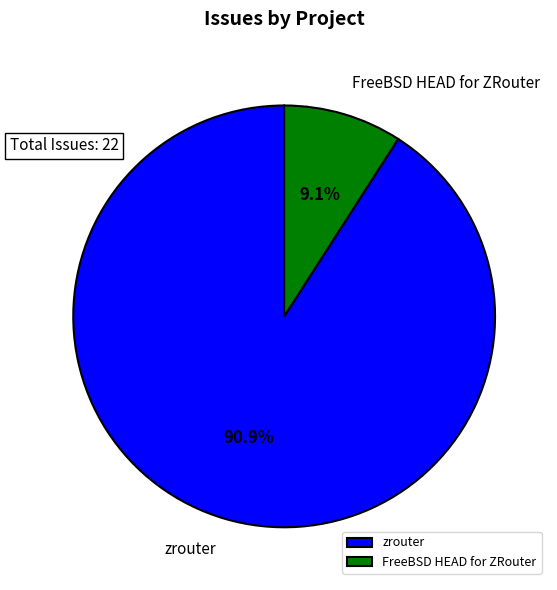

Which has a higher value, FreeBSD HEAD for ZRouter or zrouter?

zrouter